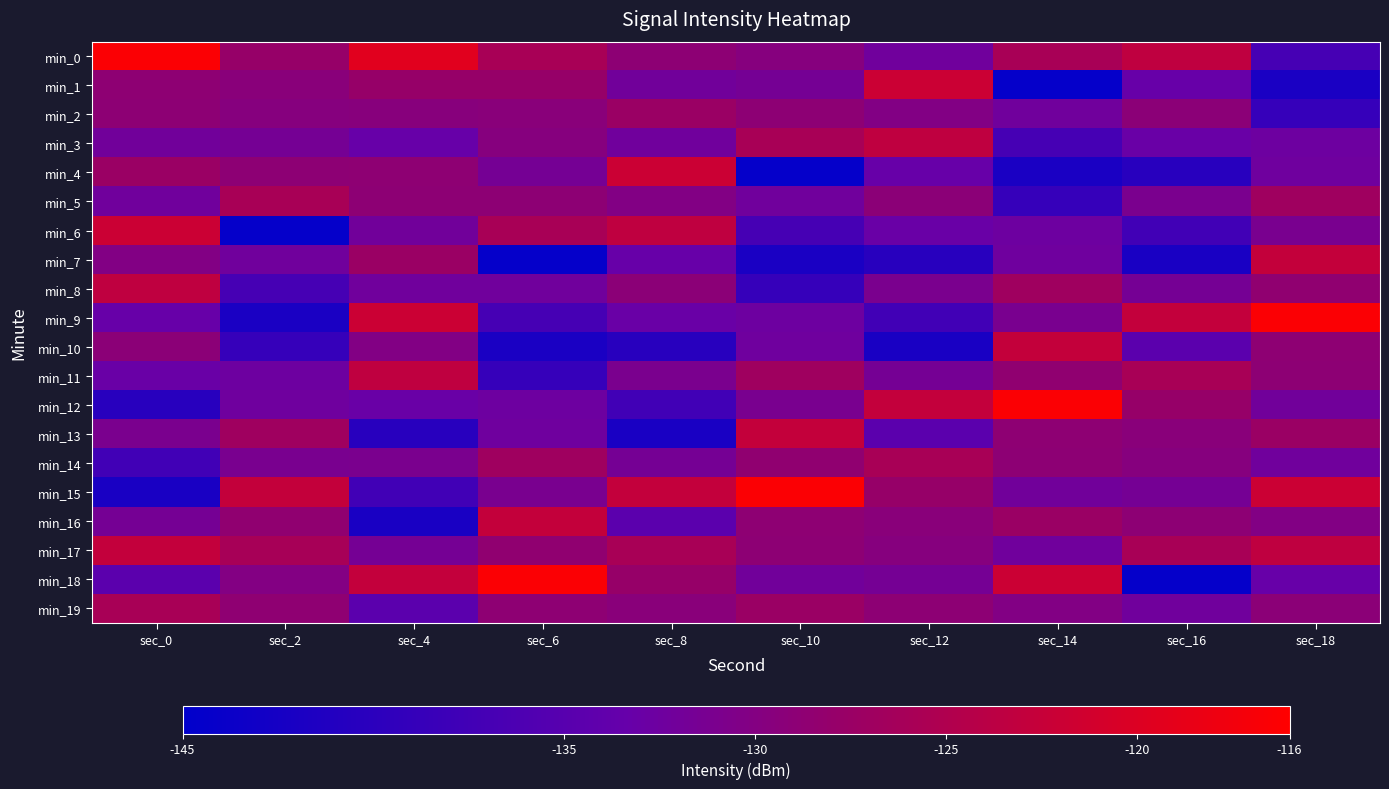

Which series has the widest spread of values?

min_18